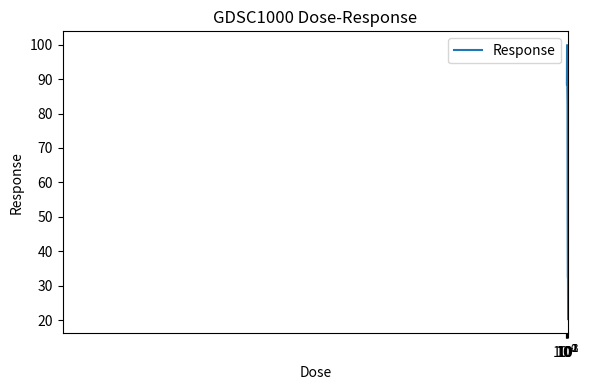

Does the chart display data point markers on the line(s)?

No